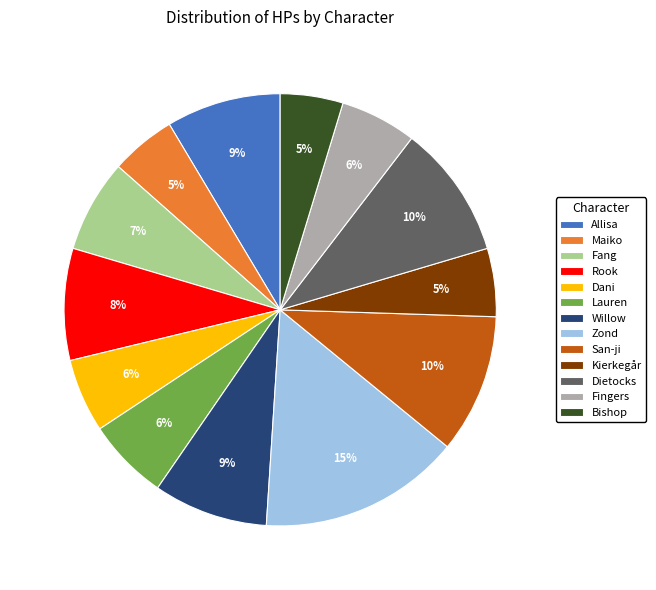

Which category has the biggest portion of the pie?

Zond